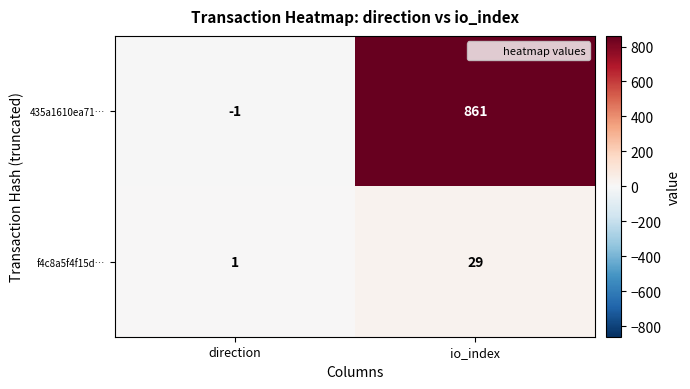

The value of f4c8a5f4f15d… at direction is 0. True or false?

False